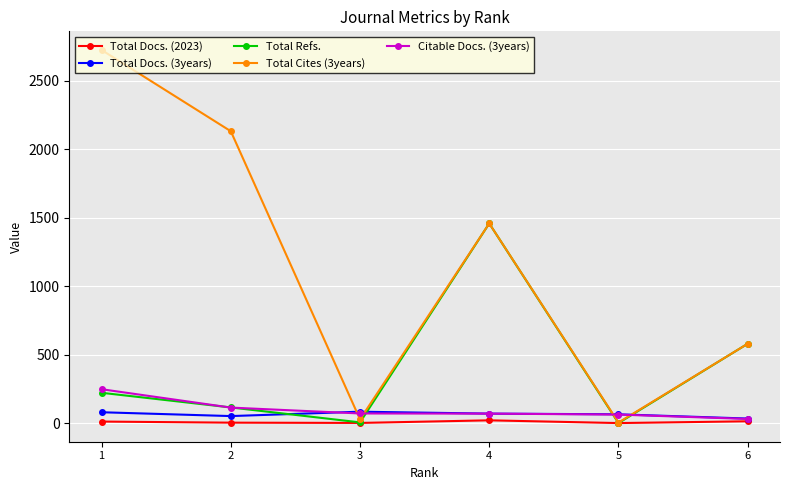

True or false: Total Docs. (3years) has a value of 83 at 3.

True